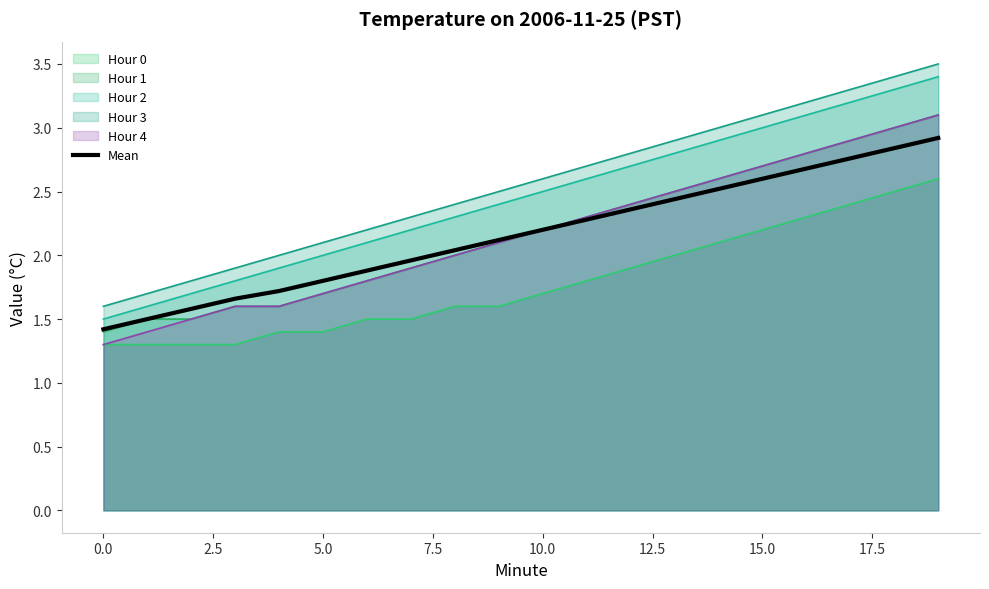

True or false: there are more than 1 points higher than both neighbors.

False